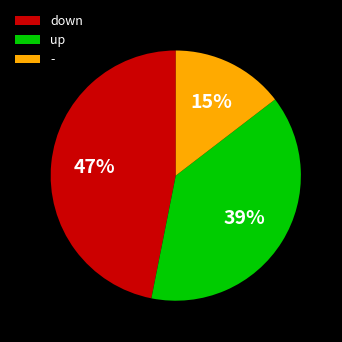

Is it true that up is 39% of the pie?

True